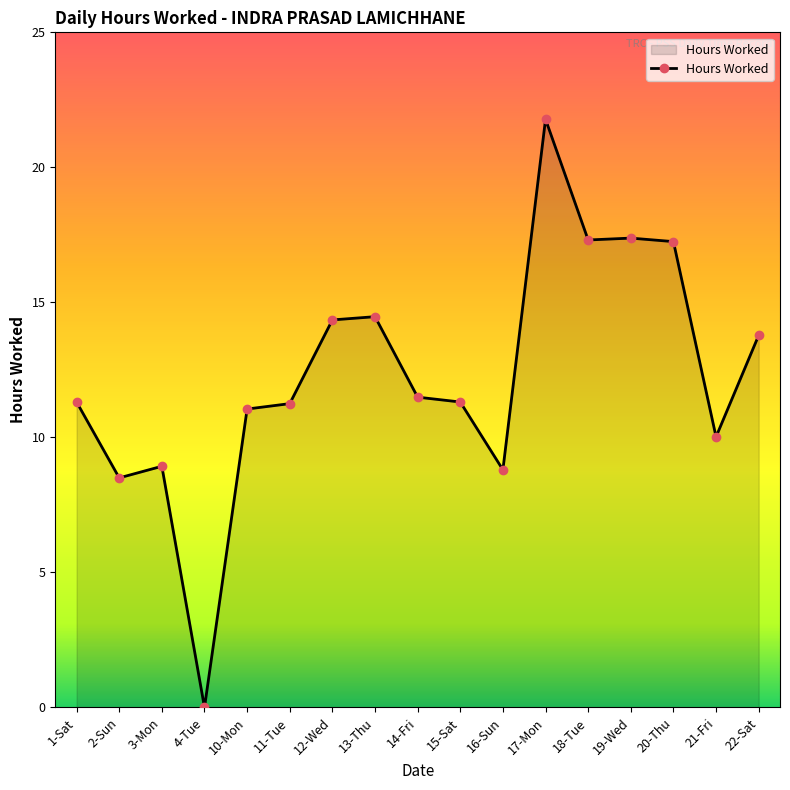

How many lines are shown in the chart?

1